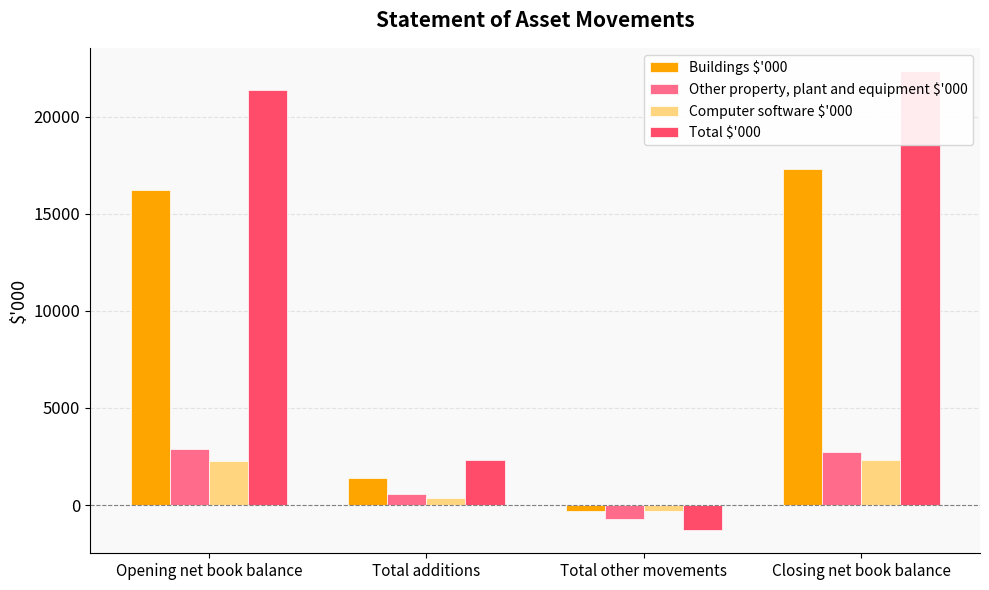

Reading left to right, list all the values displayed in this chart.

Buildings $'000: Opening net book balance=16214	Total additions=1373	Total other movements=-300	Closing net book balance=17287
Other property, plant and equipment $'000: Opening net book balance=2872	Total additions=575	Total other movements=-700	Closing net book balance=2747
Computer software $'000: Opening net book balance=2282	Total additions=350	Total other movements=-300	Closing net book balance=2332
Total $'000: Opening net book balance=21368	Total additions=2298	Total other movements=-1300	Closing net book balance=22366